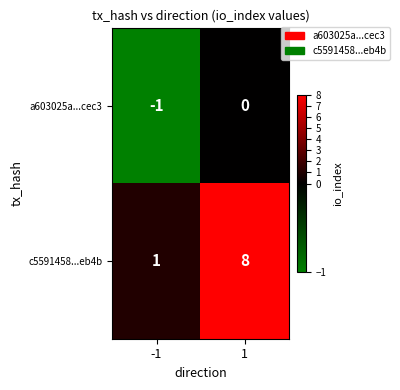

Reading left to right, extract all data points from this chart.

a603025a...cec3: -1	0
c5591458...eb4b: 1	8